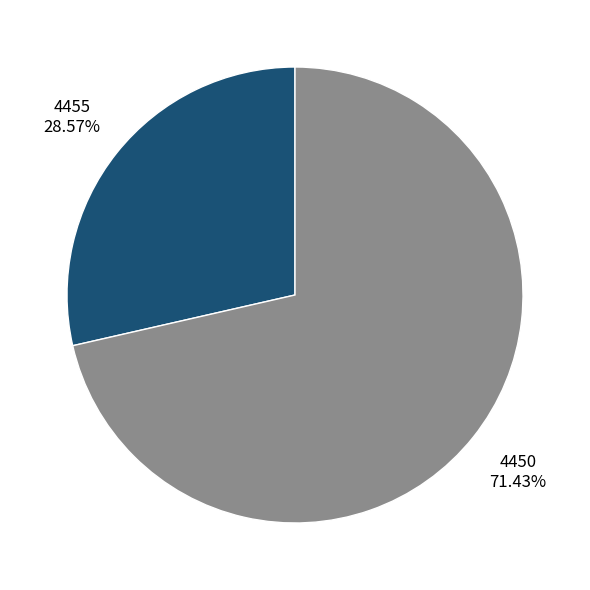

What is the total percentage of 4455 and 4450?

100.0%